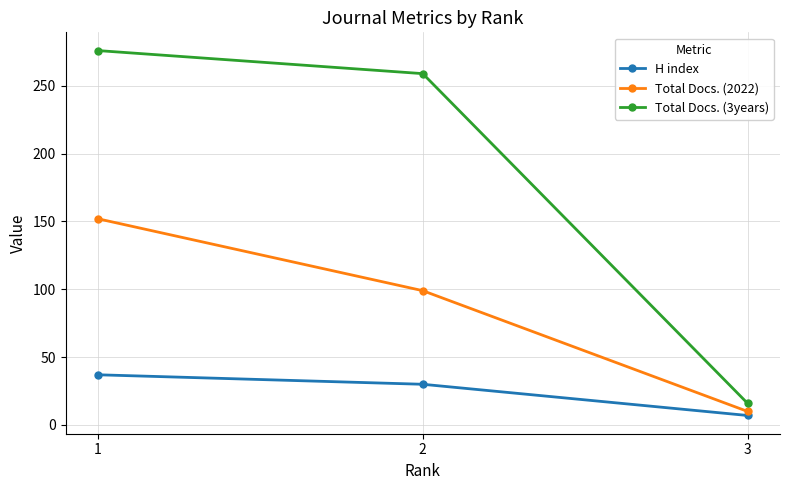

Which category has the highest value across all series?

1